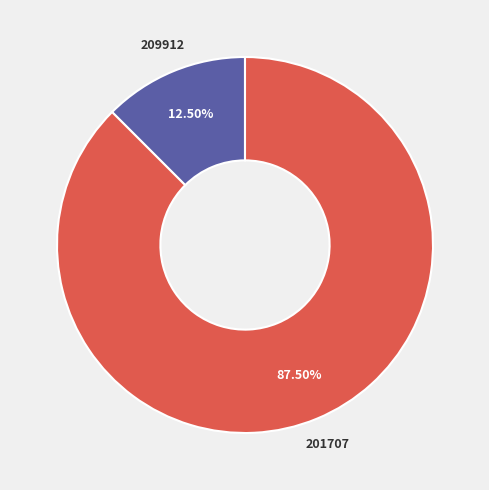

Is there any slice that represents more than half of the pie?

Yes